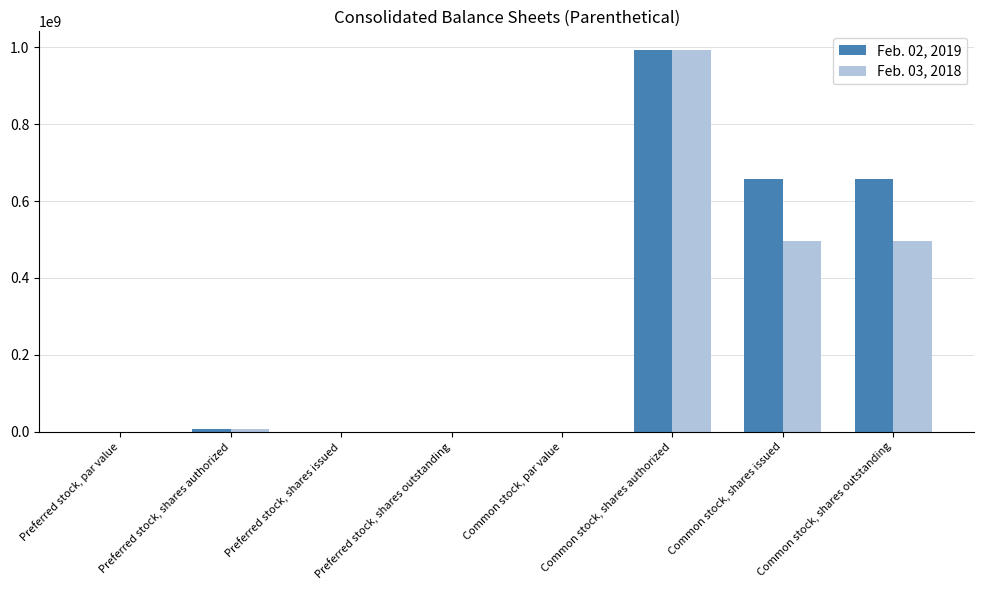

True or false: Feb. 02, 2019 has a value of 0.0 at Preferred stock, shares issued.

True